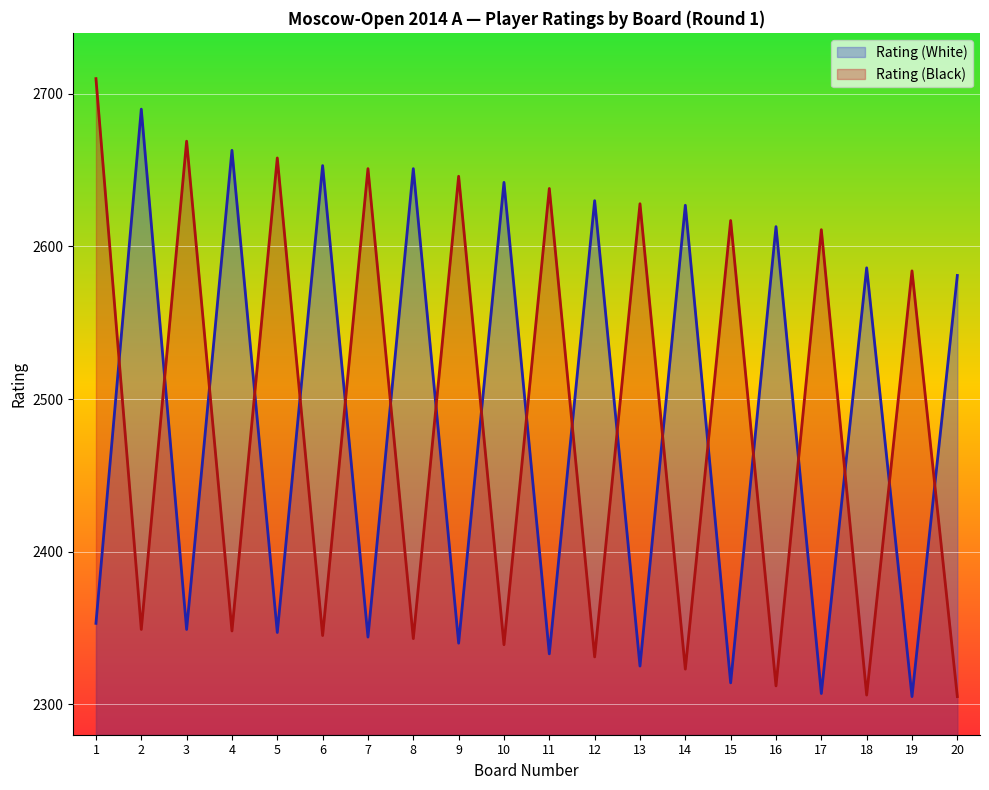

True or false: Rating (Black) has more than 1 interior local peaks.

True